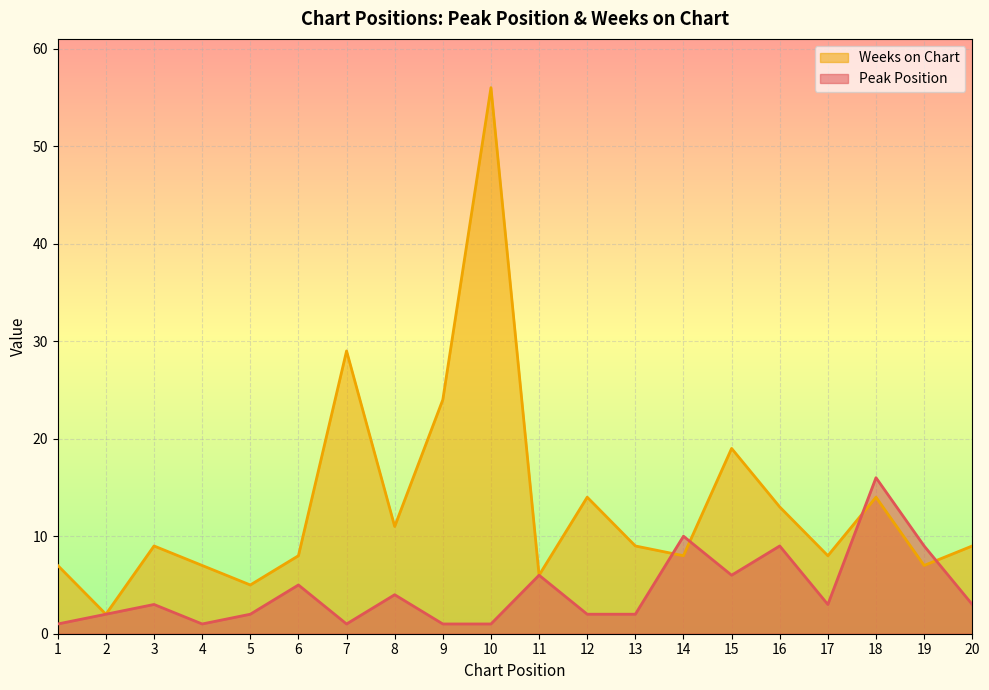

How many lines are shown in the chart?

2